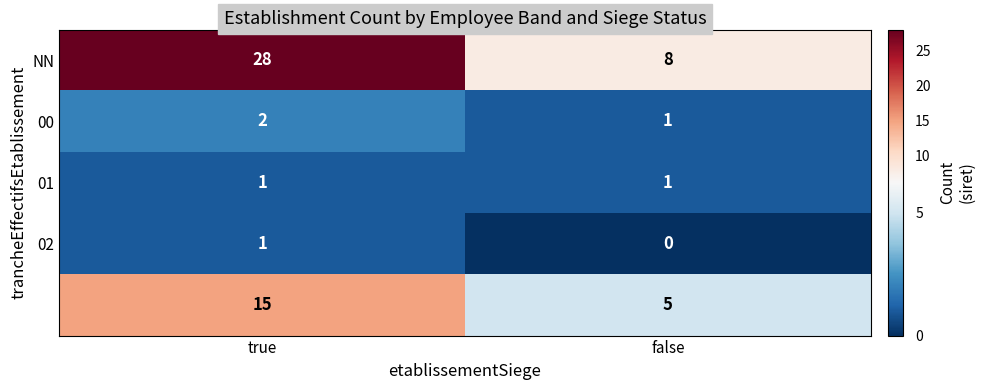

At which category does the chart reach its peak across all series?

true